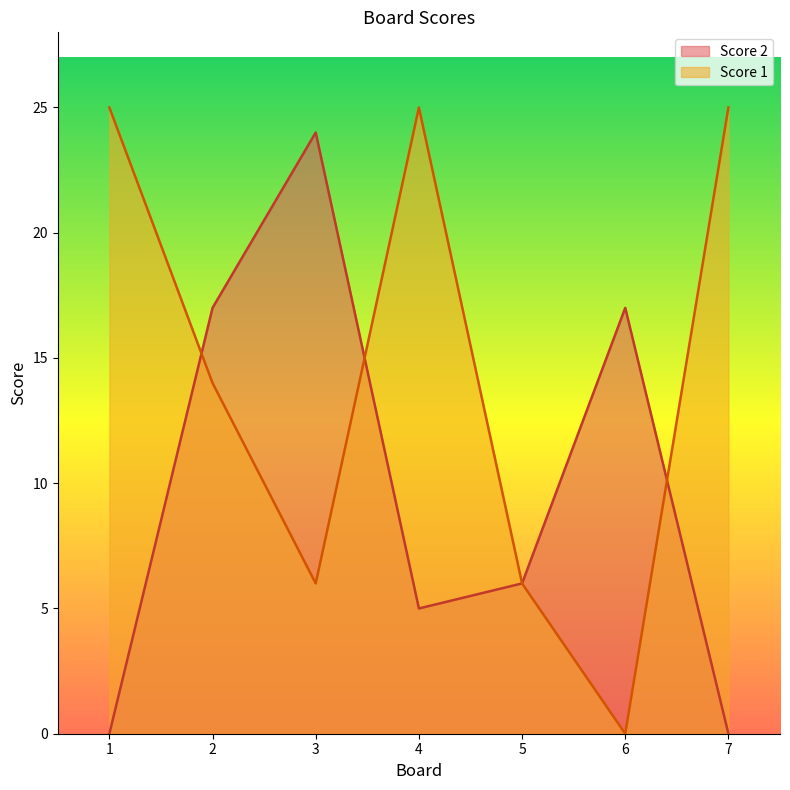

At which label is Score 1 closest to 12?

2